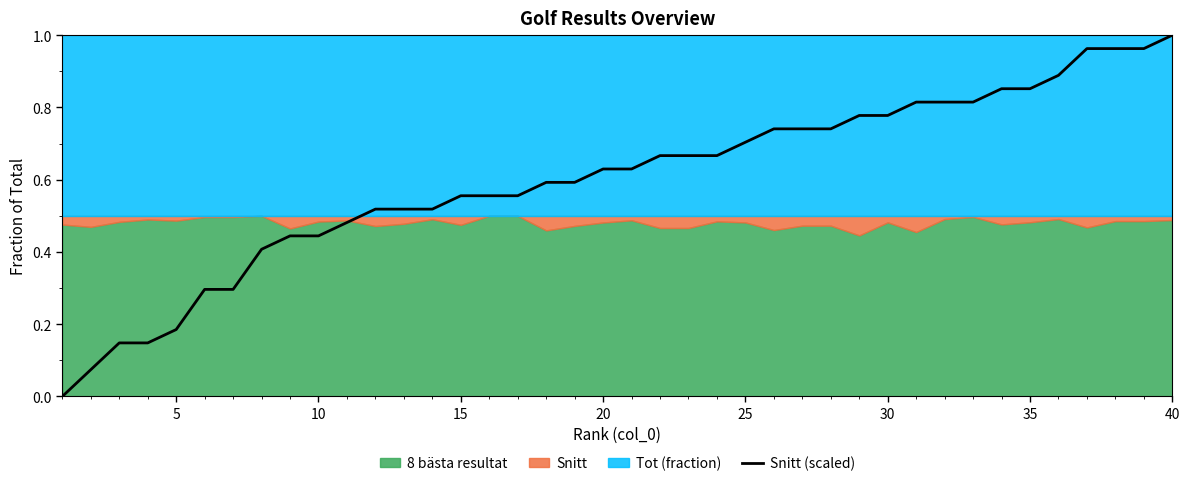

Is it true that Snitt (scaled) equals 0.5 at 40?

False